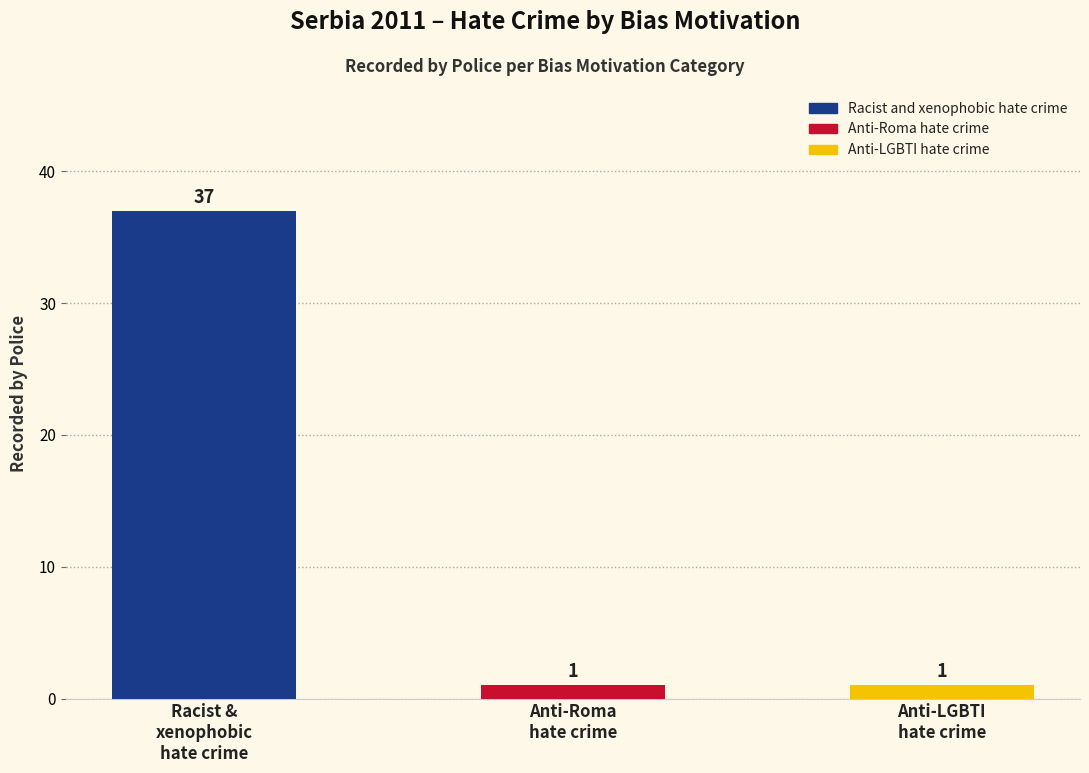

Count the values in the range 1 to 37.

3